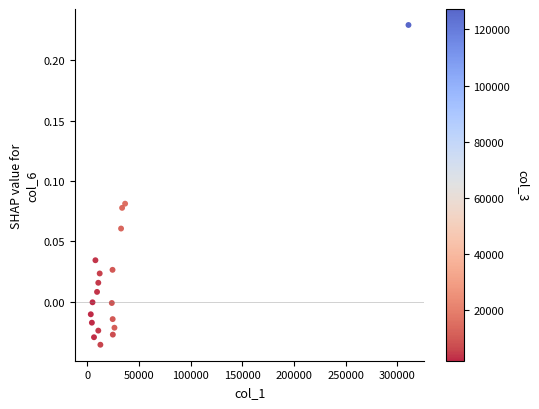

What is the range of X values (max minus min)?

307222.6